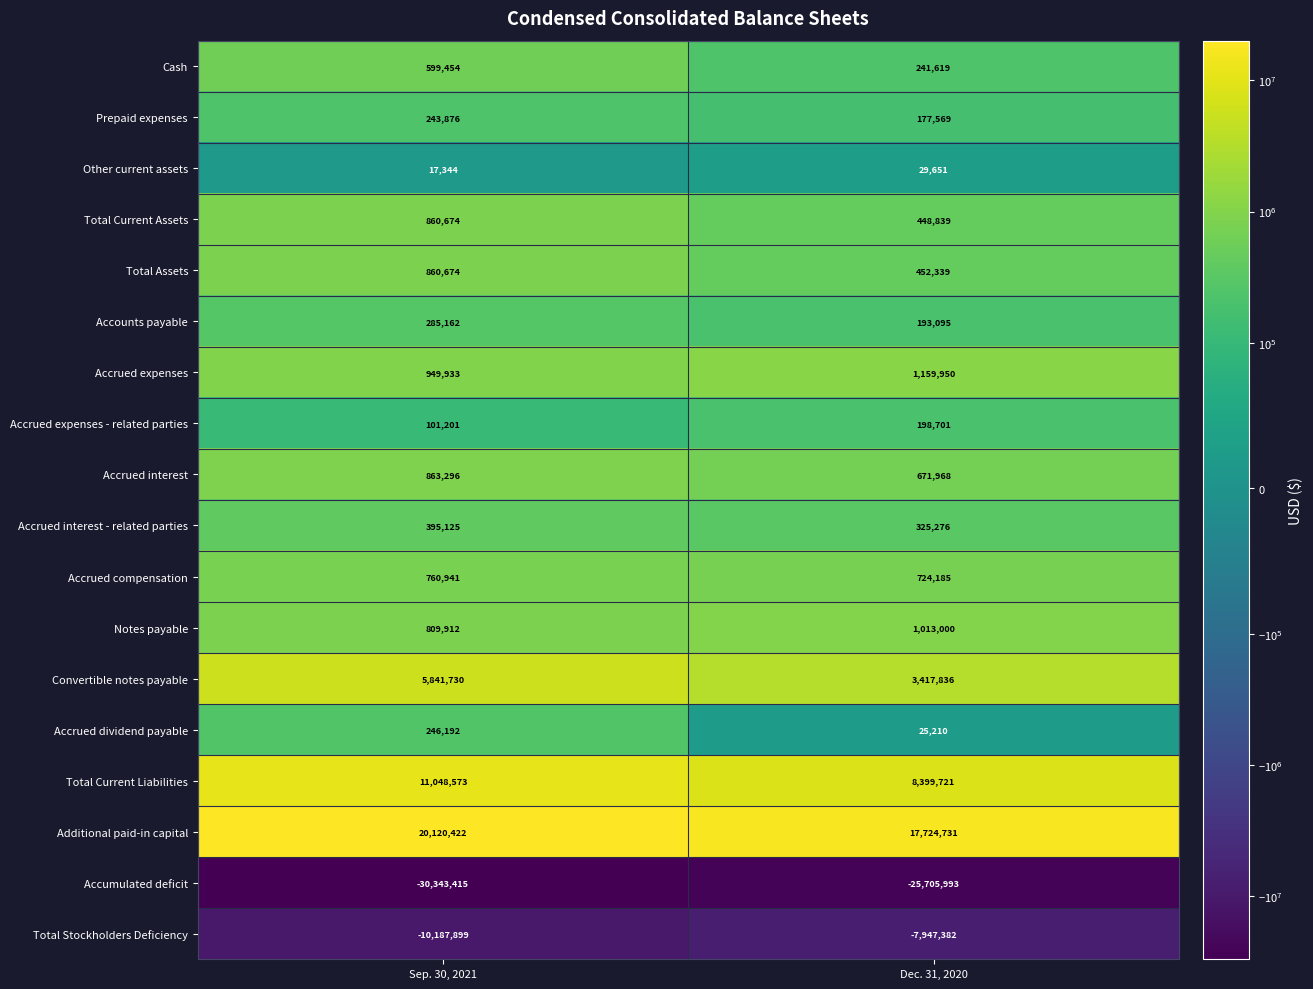

Rank the categories by Accrued compensation value from highest to lowest.

Sep. 30, 2021, Dec. 31, 2020